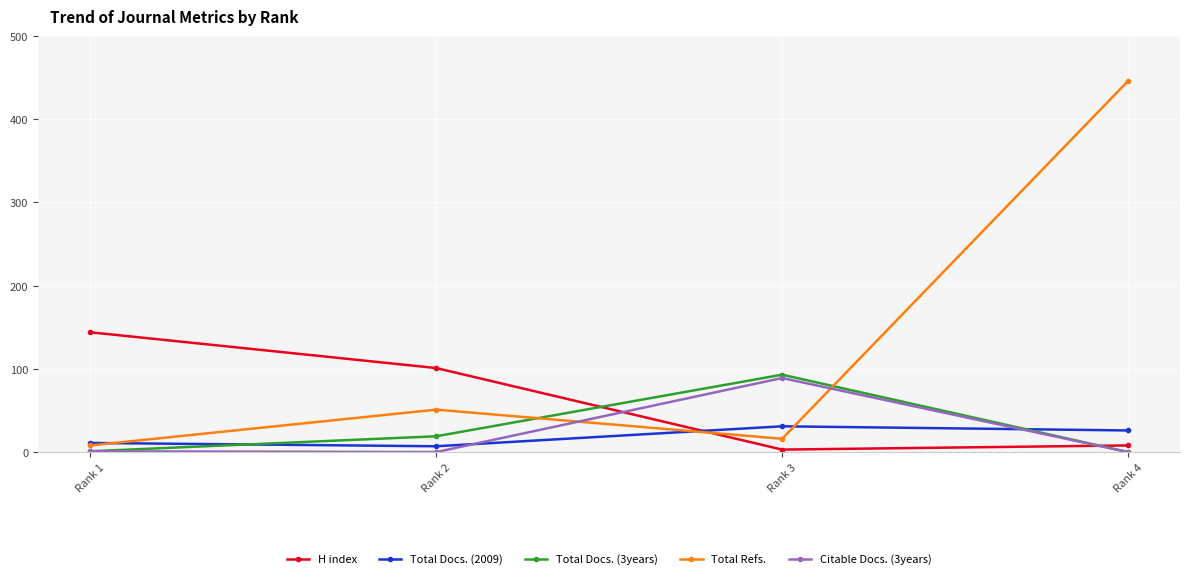

The H index series shows 222 at Rank 1. True or false?

False